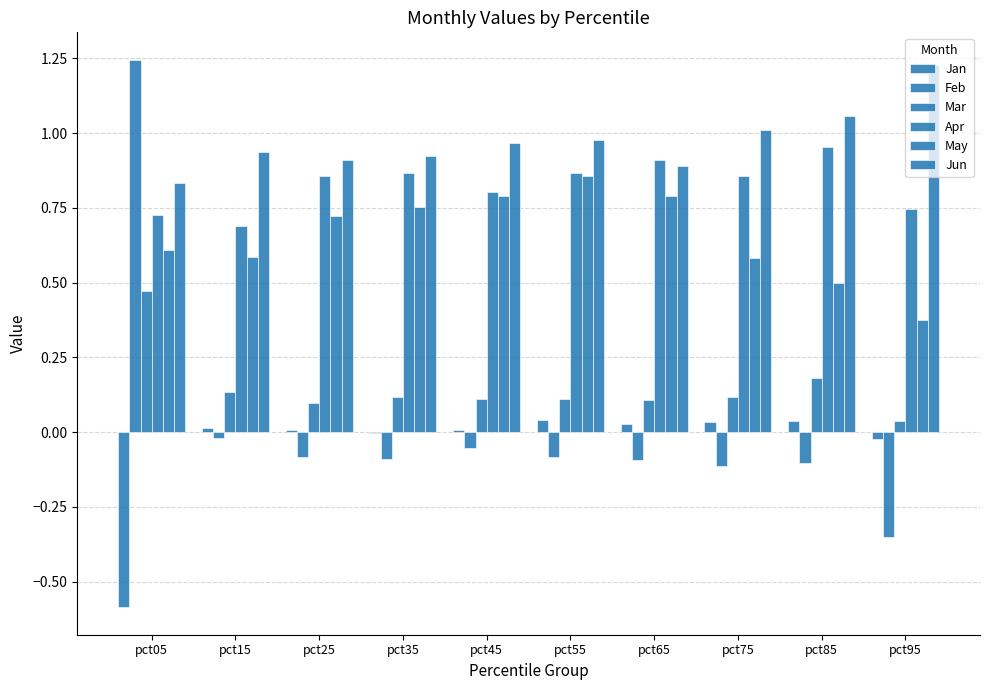

How many distinct data groups are displayed?

6